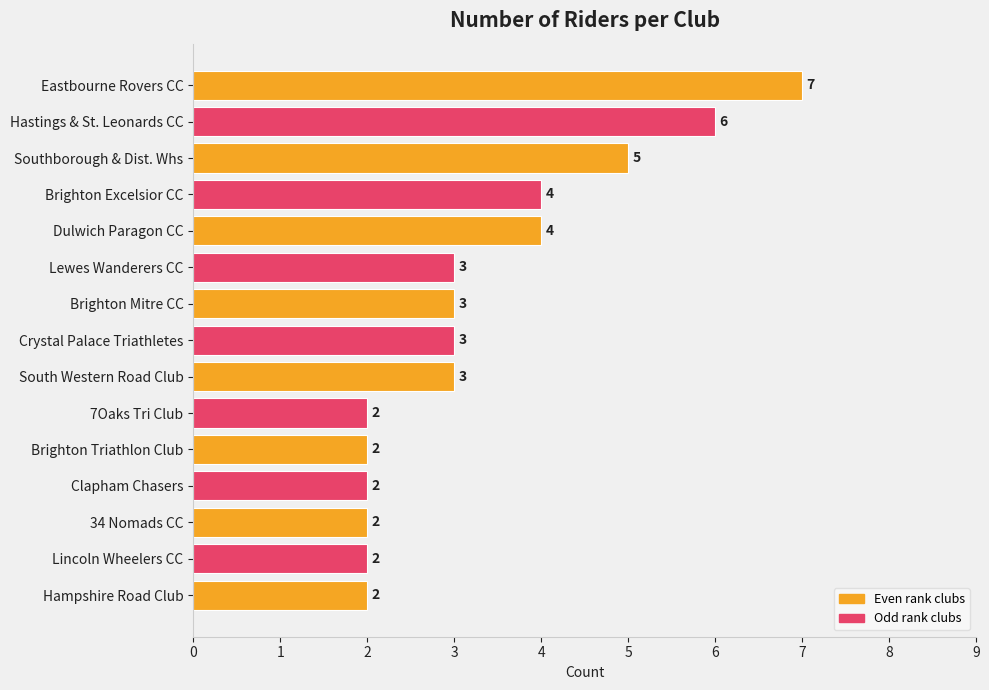

What is the ratio of the value at Lincoln Wheelers CC to the value at Crystal Palace Triathletes?

0.7